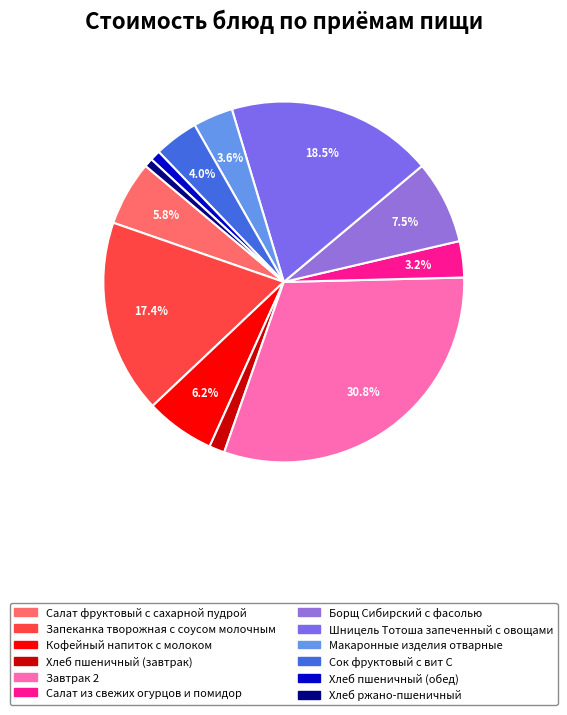

Combined, what portion of the pie is Сок фруктовый с вит С and Борщ Сибирский с фасолью?

11.4%